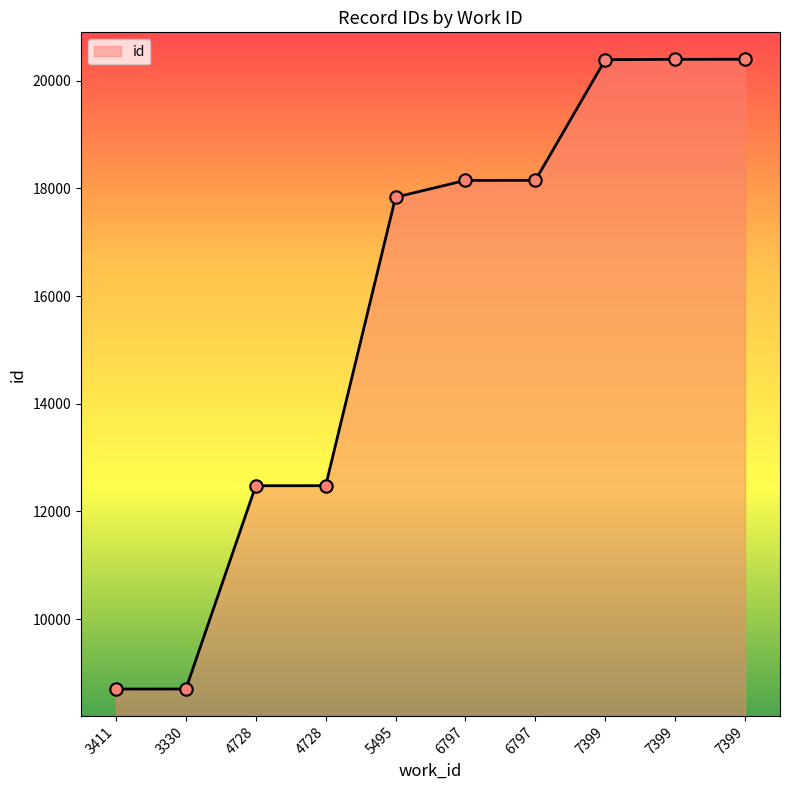

How many lines are shown in the chart?

1